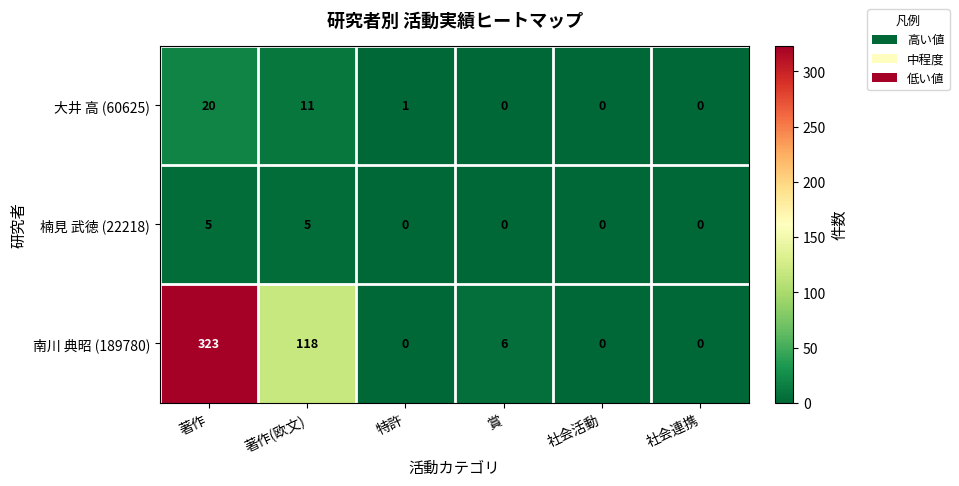

True or false: 大井 高 (60625) has a value of 20 at 著作.

True